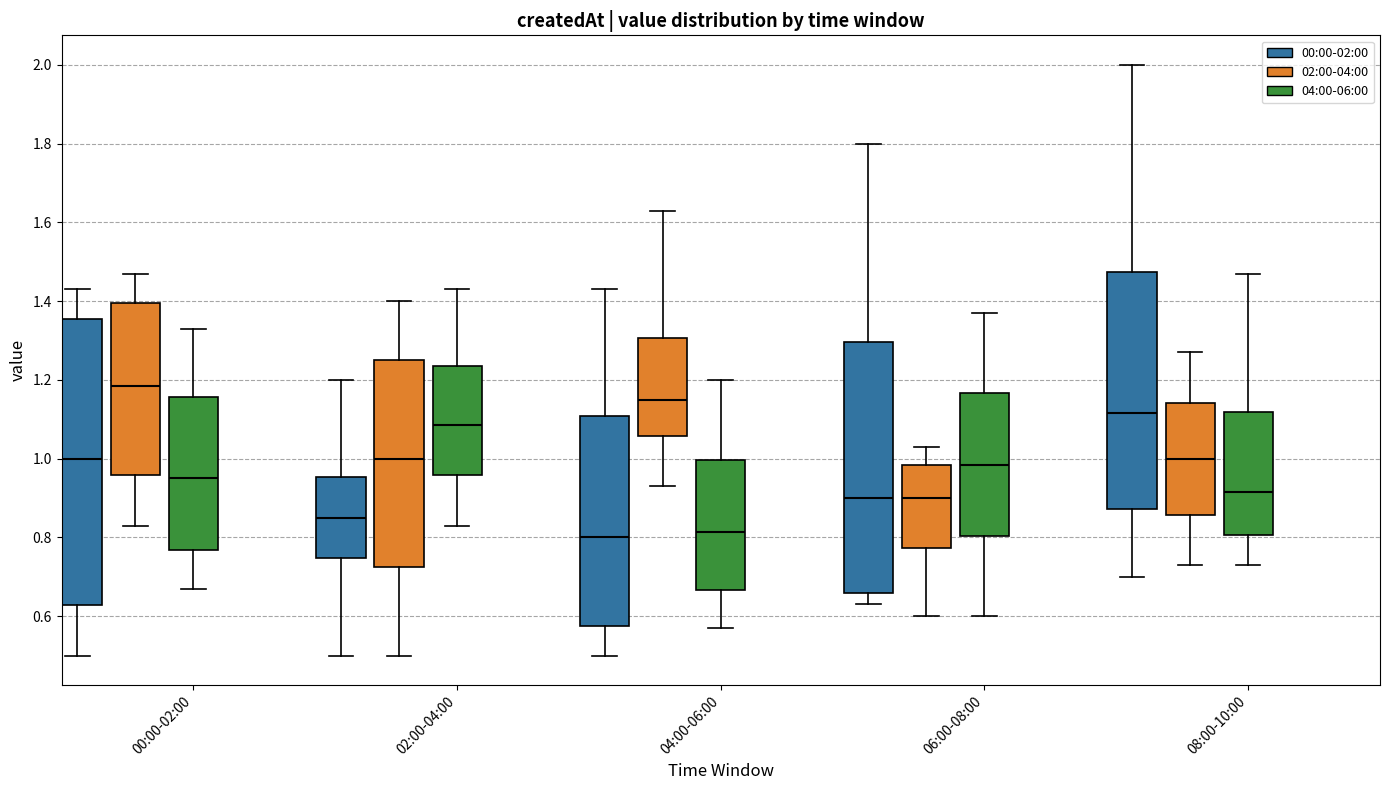

Reading left to right, transcribe this box plot: for each box, give where its median line is, the range the box spans, and where its two whiskers end, as read against the y-axis. The values are not printed on the chart, so give them approximately, as read against the axis.

00:00-02:00 (00:00-02:00): median 1.00, box 0.62 to 1.36, whiskers 0.50 to 1.44
00:00-02:00 (02:00-04:00): median 1.18, box 0.96 to 1.40, whiskers 0.84 to 1.48
00:00-02:00 (04:00-06:00): median 0.96, box 0.76 to 1.16, whiskers 0.68 to 1.34
02:00-04:00 (00:00-02:00): median 0.86, box 0.74 to 0.96, whiskers 0.50 to 1.20
02:00-04:00 (02:00-04:00): median 1.00, box 0.72 to 1.26, whiskers 0.50 to 1.40
02:00-04:00 (04:00-06:00): median 1.08, box 0.96 to 1.24, whiskers 0.84 to 1.44
04:00-06:00 (00:00-02:00): median 0.80, box 0.58 to 1.10, whiskers 0.50 to 1.44
04:00-06:00 (02:00-04:00): median 1.16, box 1.06 to 1.30, whiskers 0.94 to 1.64
04:00-06:00 (04:00-06:00): median 0.82, box 0.66 to 1.00, whiskers 0.58 to 1.20
06:00-08:00 (00:00-02:00): median 0.90, box 0.66 to 1.30, whiskers 0.64 to 1.80
06:00-08:00 (02:00-04:00): median 0.90, box 0.78 to 0.98, whiskers 0.60 to 1.04
06:00-08:00 (04:00-06:00): median 0.98, box 0.80 to 1.16, whiskers 0.60 to 1.38
08:00-10:00 (00:00-02:00): median 1.12, box 0.88 to 1.48, whiskers 0.70 to 2.00
08:00-10:00 (02:00-04:00): median 1.00, box 0.86 to 1.14, whiskers 0.74 to 1.28
08:00-10:00 (04:00-06:00): median 0.92, box 0.80 to 1.12, whiskers 0.74 to 1.48